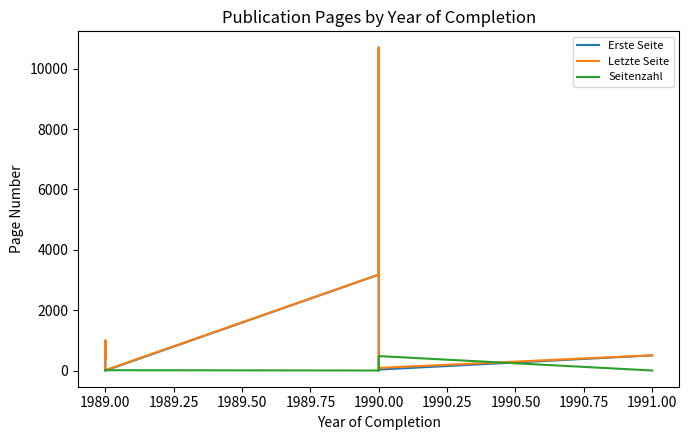

At how many categories does at least one series exceed 3704?

1